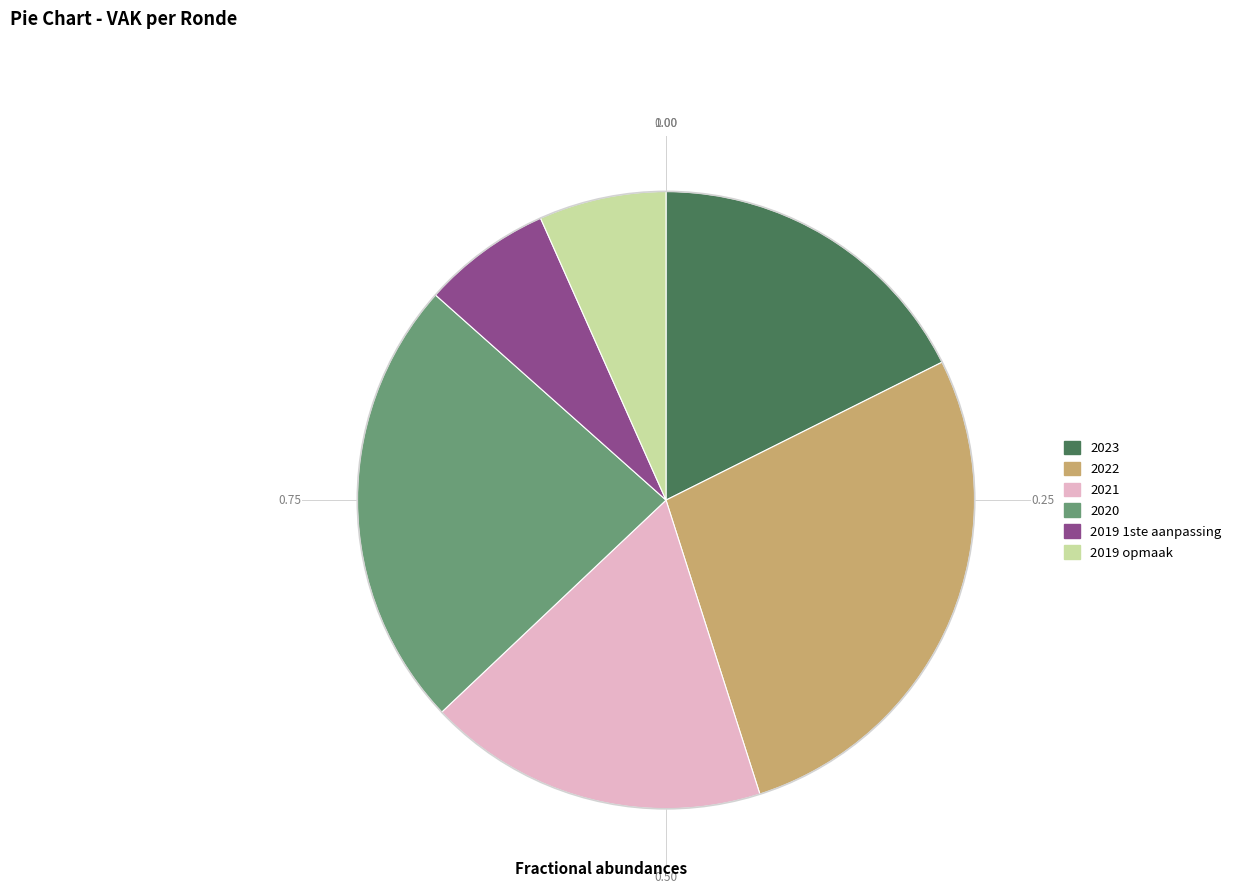

How many segments does this pie chart have?

6